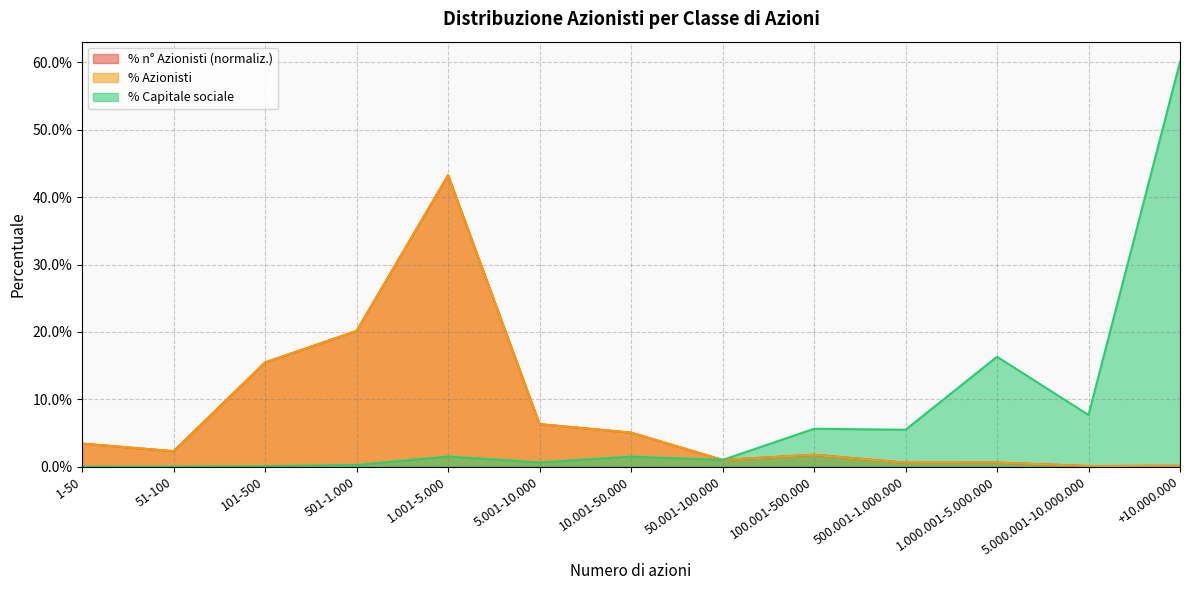

What is the difference between the % Capitale sociale values at +10.000.000 and 1-50?

0.6